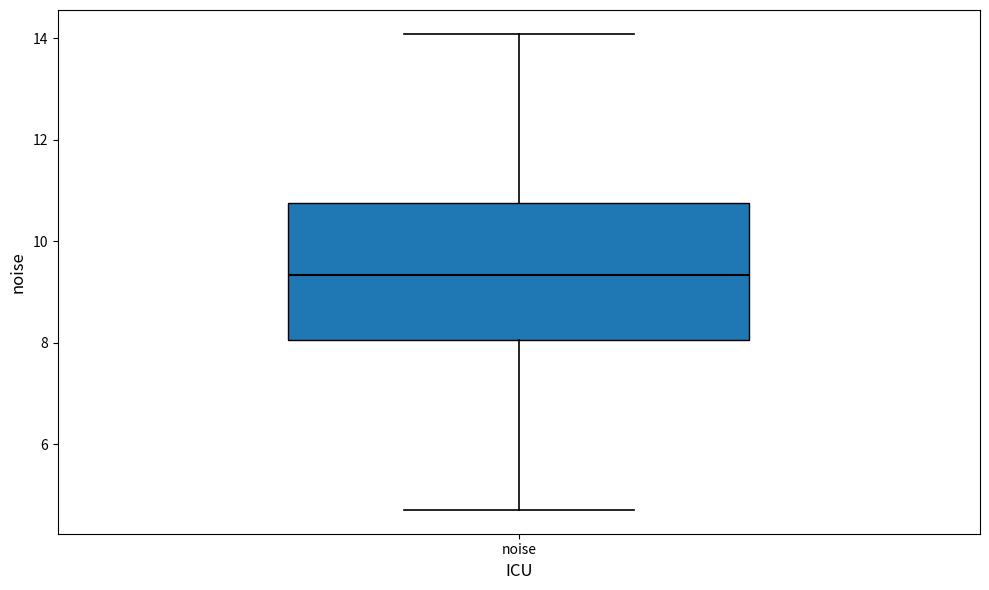

Transcribe this box plot: give where the median line is, the range the box spans, and where the two whiskers end, as read against the y-axis. The values are not printed on the chart, so give them approximately, as read against the axis.

median 9.4, box 8.0 to 10.8, whiskers 4.8 to 14.0